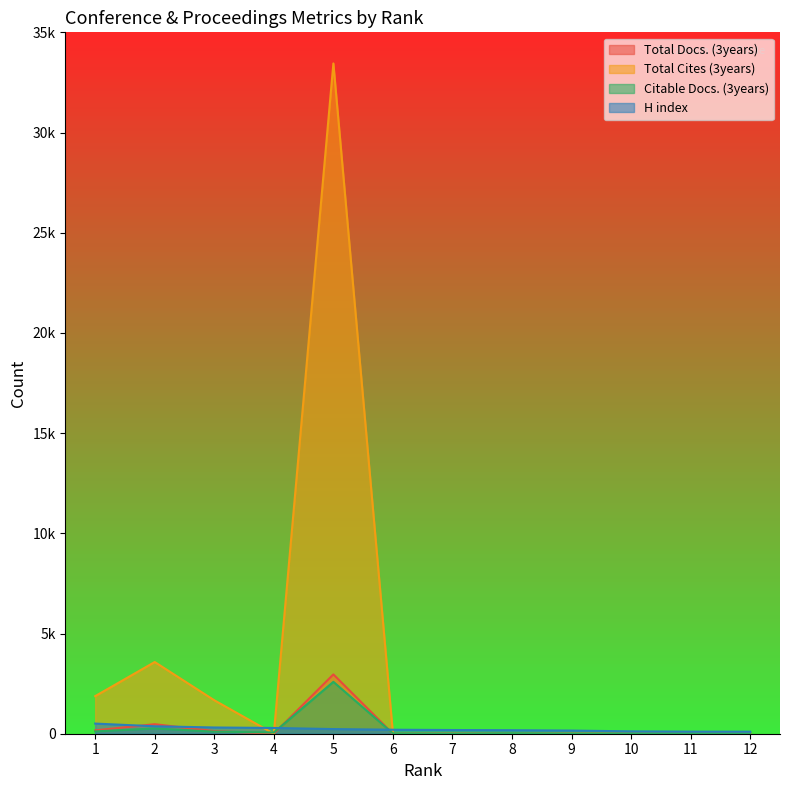

Reading right to left, what are all the values shown in this chart?

Total Docs. (3years): 0	0	0	0	0	0	0	2960	0	130	475	167
Total Cites (3years): 0	0	0	0	0	0	0	33448	0	1670	3578	1876
Citable Docs. (3years): 1	13	8	3	21	0	16	2589	62	104	262	116
H index: 101	104	118	158	176	185	200	232	288	311	372	506